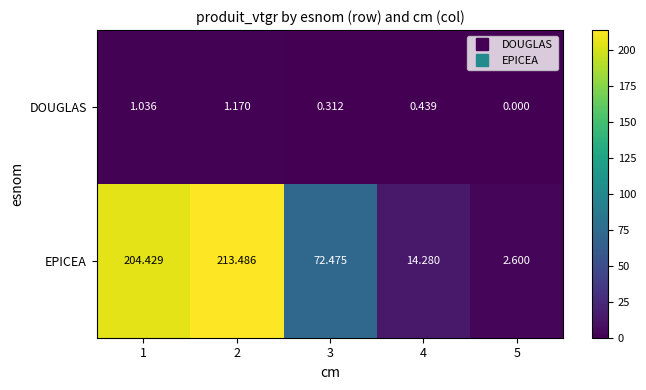

List the series in order of their peak value, highest first.

EPICEA, DOUGLAS